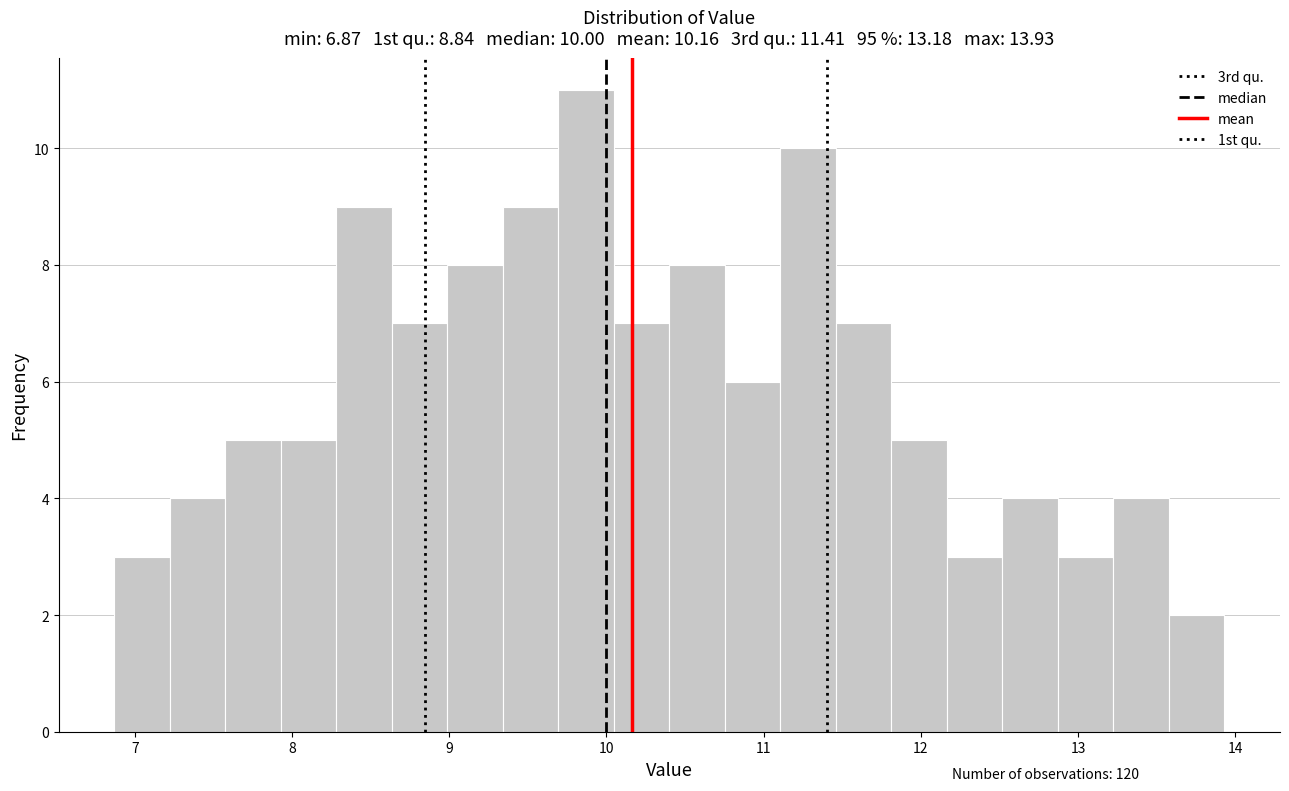

Around what value on the x-axis is the tallest bar? Give the approximate position of its centre, as read against the axis.

9.9